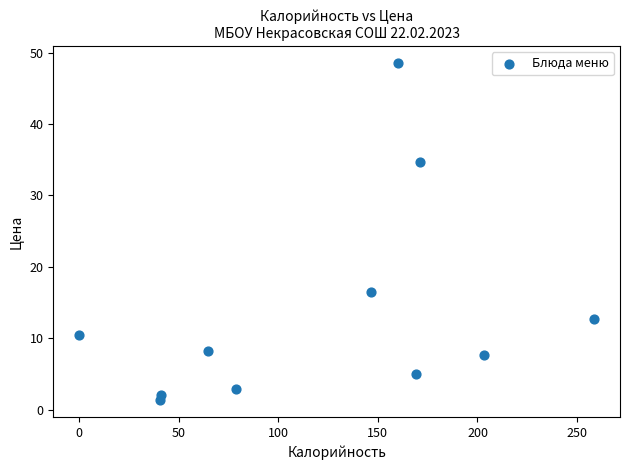

What Y value in the scatter plot is closest to 24?

16.4